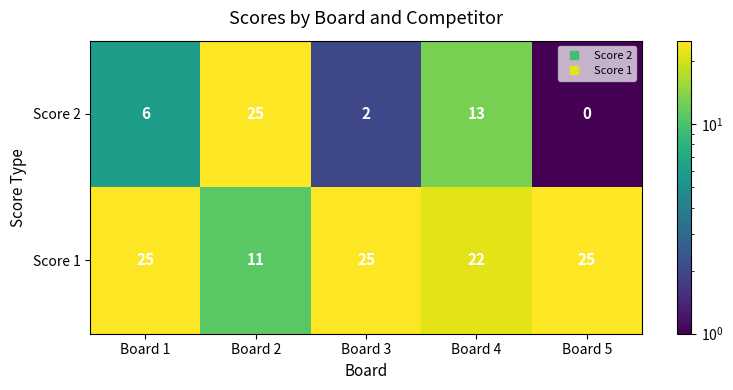

Reading left to right, transcribe all the data shown in this chart.

Score 2: 6	25	2	13	0
Score 1: 25	11	25	22	25